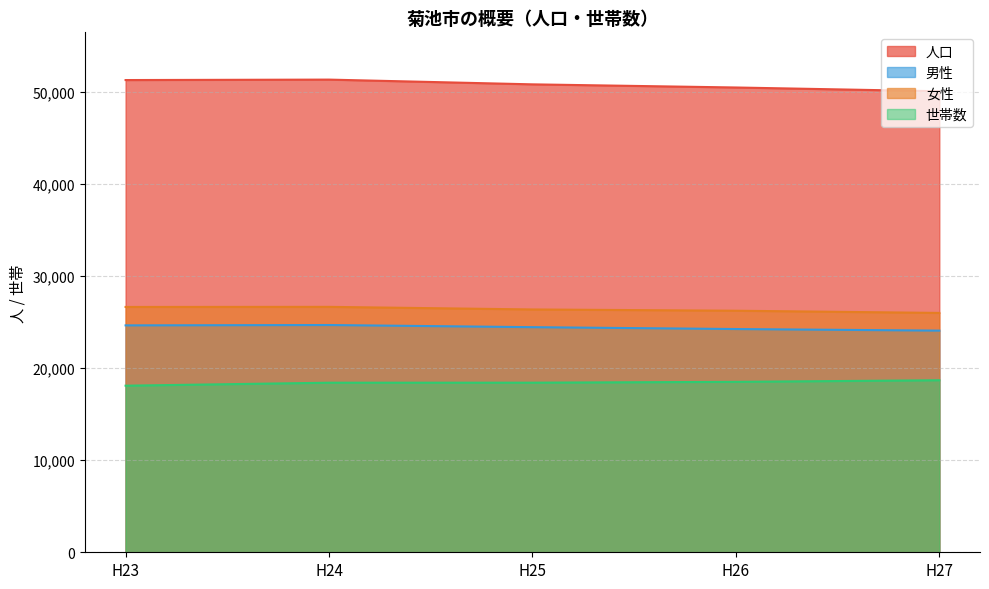

What is the spread (max minus min) of values at H27?

31370